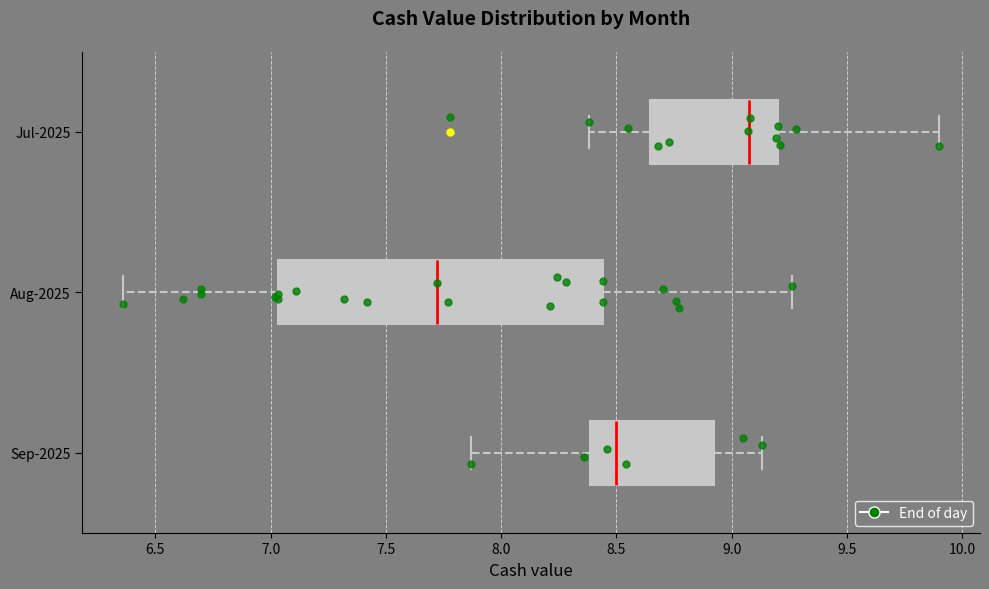

Reading bottom to top, transcribe this box plot: for each box, give where its median line is, the range the box spans, and where its two whiskers end, as read against the x-axis. The values are not printed on the chart, so give them approximately, as read against the axis.

Sep-2025: median 8.50, box 8.40 to 8.90, whiskers 7.85 to 9.15
Aug-2025: median 7.70, box 7.05 to 8.45, whiskers 6.35 to 9.25
Jul-2025: median 9.10, box 8.65 to 9.20, whiskers 8.40 to 9.90